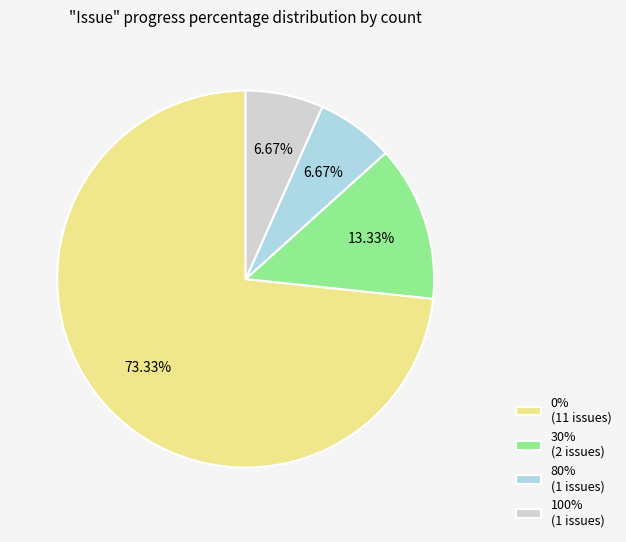

Does any single category account for the majority?

Yes